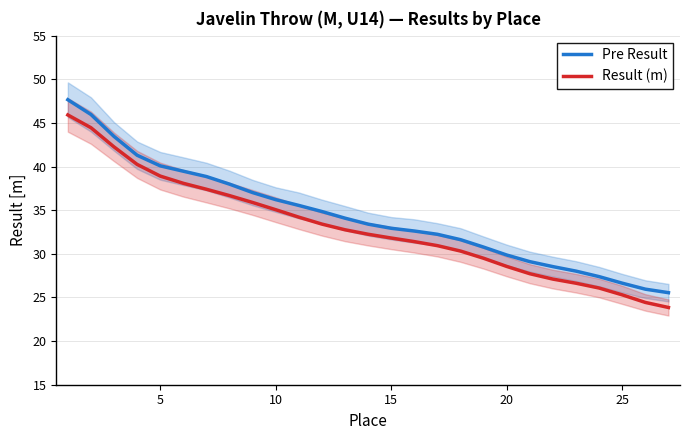

Rank the series by their maximum value, from highest to lowest.

Pre Result, Result (m)